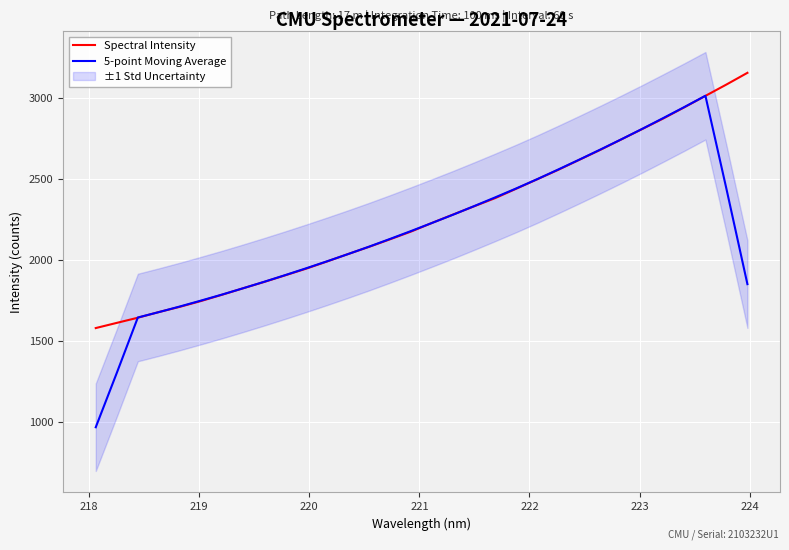

Does the chart display data point markers on the line(s)?

No